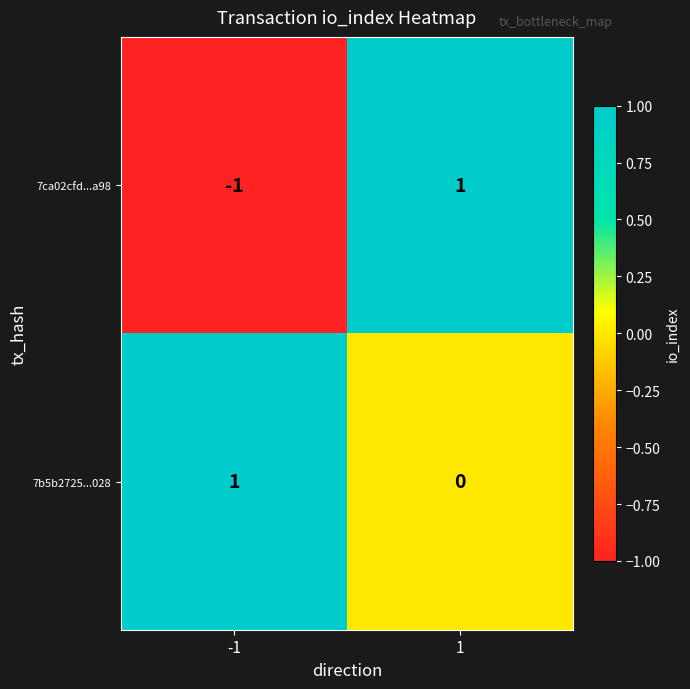

What is the smallest value displayed?

-1